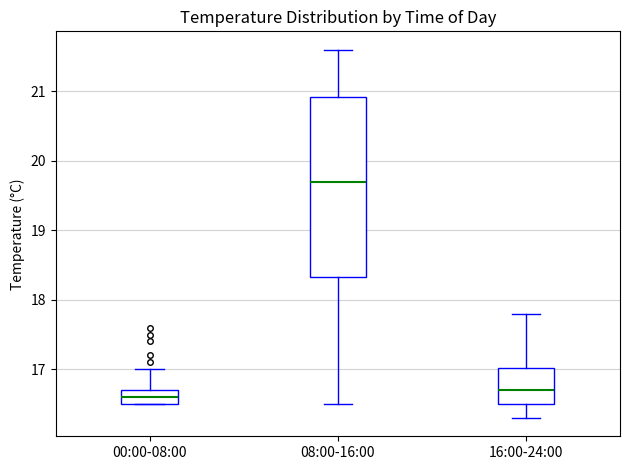

Reading left to right, read every box against the y-axis: the position of its median line, the range the box covers, and the ends of its whiskers. The values are not printed on the chart, so give them approximately, as read against the axis.

00:00-08:00: median 16.6, box 16.5 to 16.7, whiskers 16.5 to 17.0
08:00-16:00: median 19.7, box 18.3 to 20.9, whiskers 16.5 to 21.6
16:00-24:00: median 16.7, box 16.5 to 17.0, whiskers 16.3 to 17.8